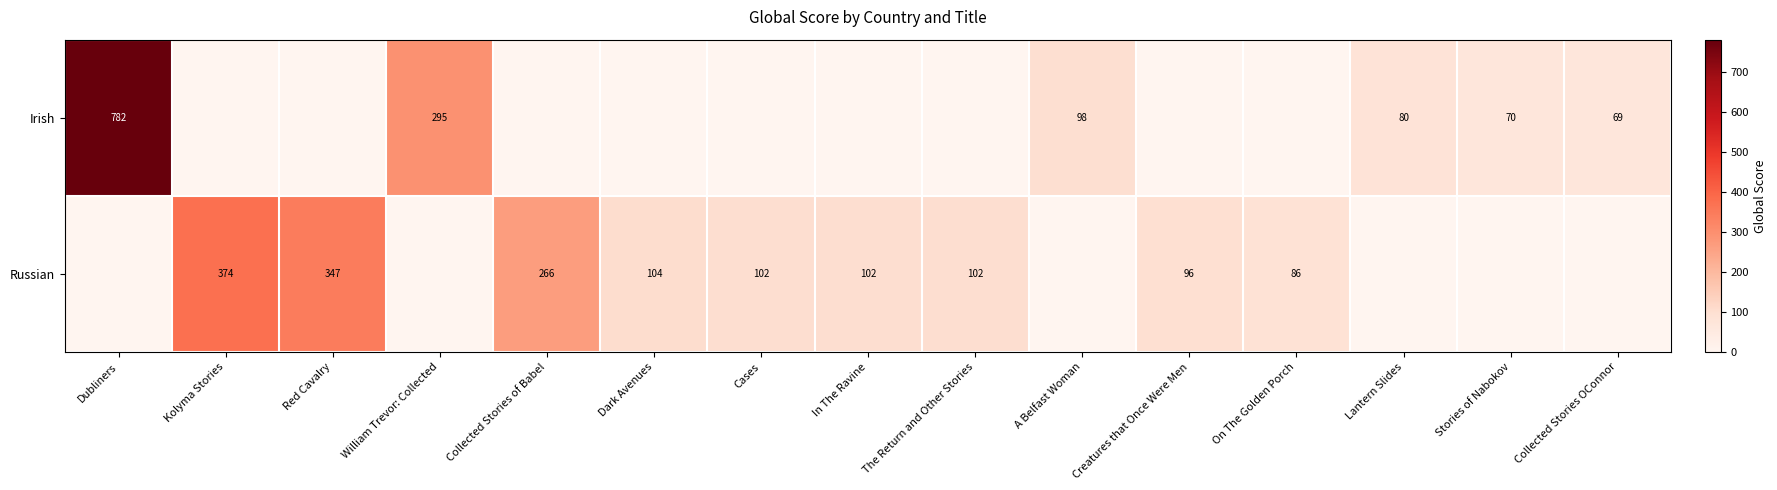

The Irish series shows 80 at Lantern Slides. True or false?

True